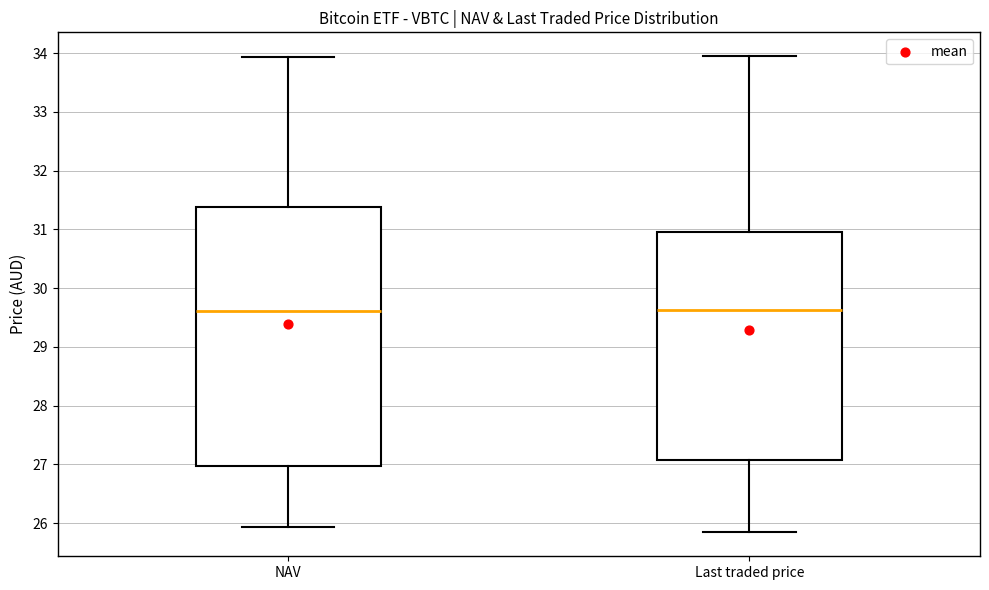

Comparing the boxes themselves (not the whiskers), which one is the tallest?

NAV